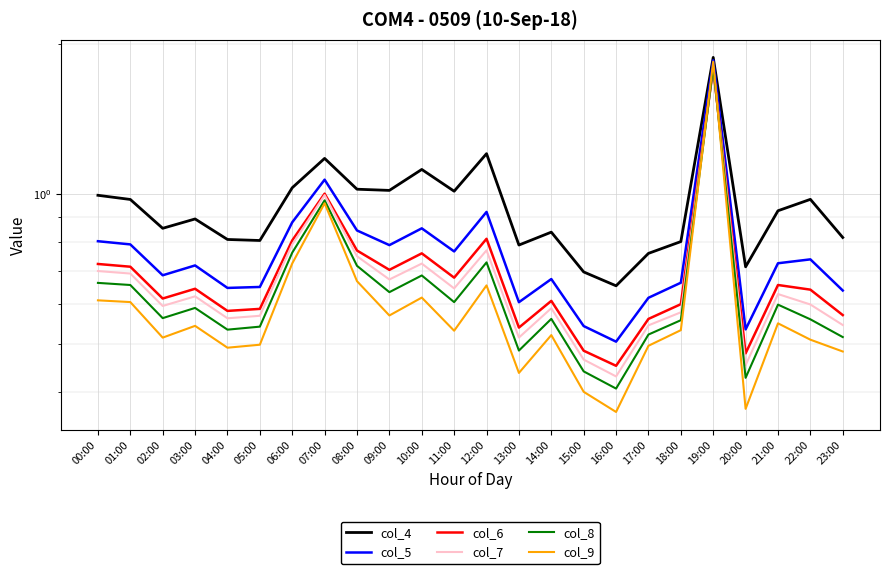

Rank the categories by col_8 value from lowest to highest.

16:00, 20:00, 15:00, 13:00, 23:00, 17:00, 04:00, 05:00, 18:00, 22:00, 14:00, 02:00, 03:00, 21:00, 11:00, 09:00, 01:00, 00:00, 10:00, 08:00, 12:00, 06:00, 07:00, 19:00